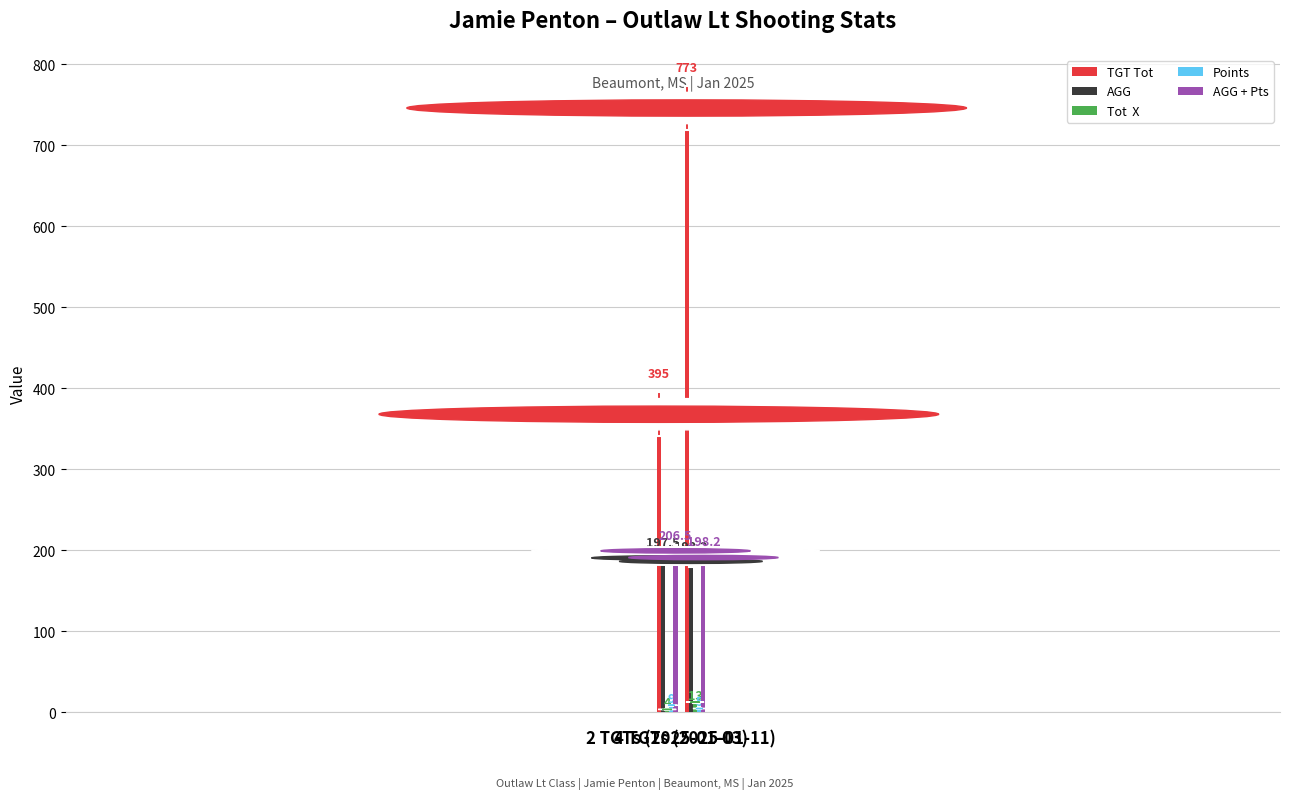

What is the minimum value shown in the chart?

4.0